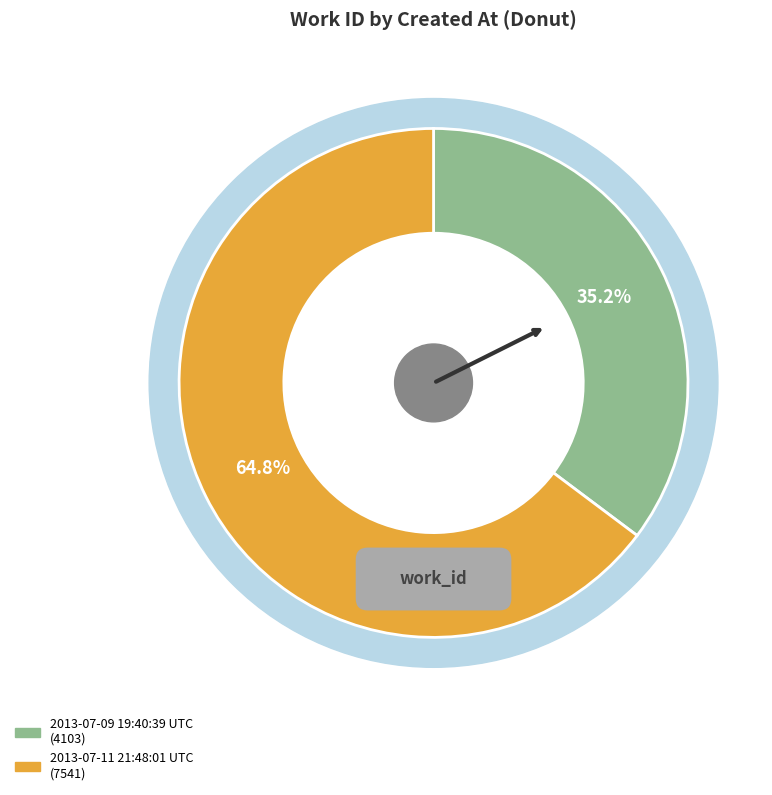

True or false: 2013-07-09 19:40:39 UTC accounts for 27% of the total.

False